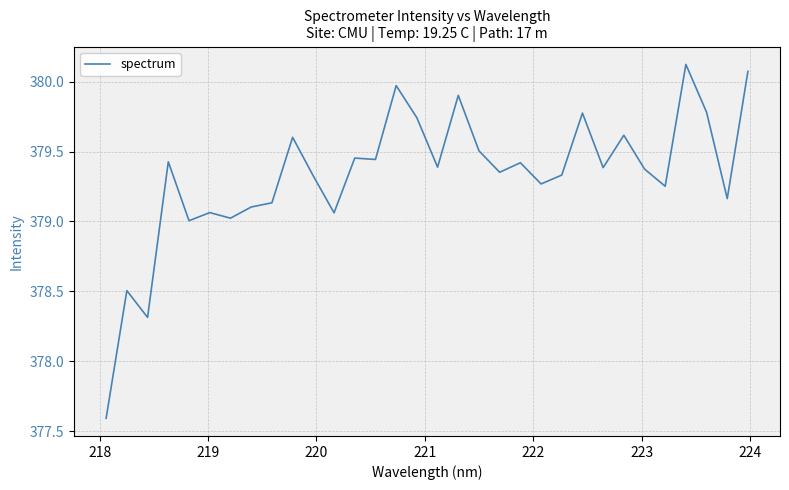

What is the minimum value shown in the chart?

377.6